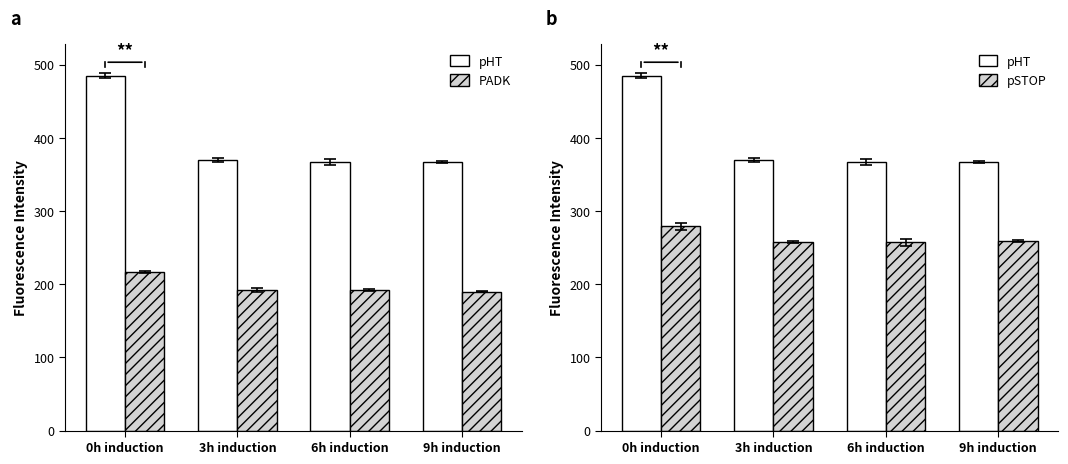

What is the difference between the pSTOP values at 6h induction and 9h induction?

2.3